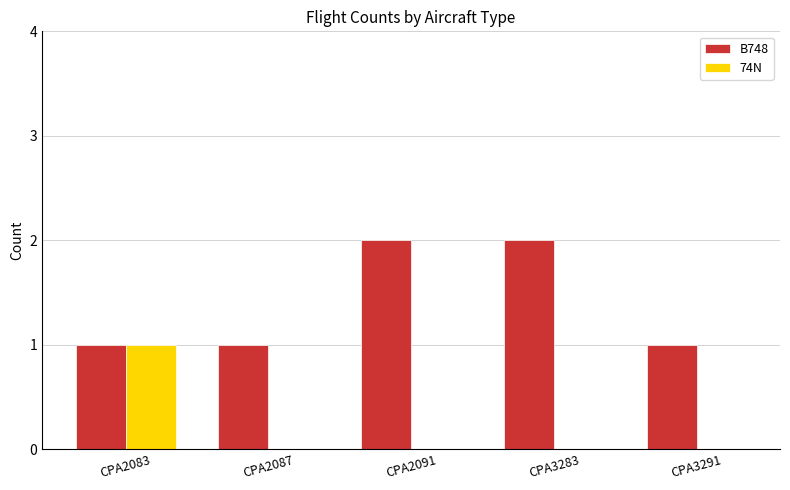

Reading left to right, what are all the values shown in this chart?

B748: CPA2083=1	CPA2087=1	CPA2091=2	CPA3283=2	CPA3291=1
74N: CPA2083=1	CPA2087=0	CPA2091=0	CPA3283=0	CPA3291=0